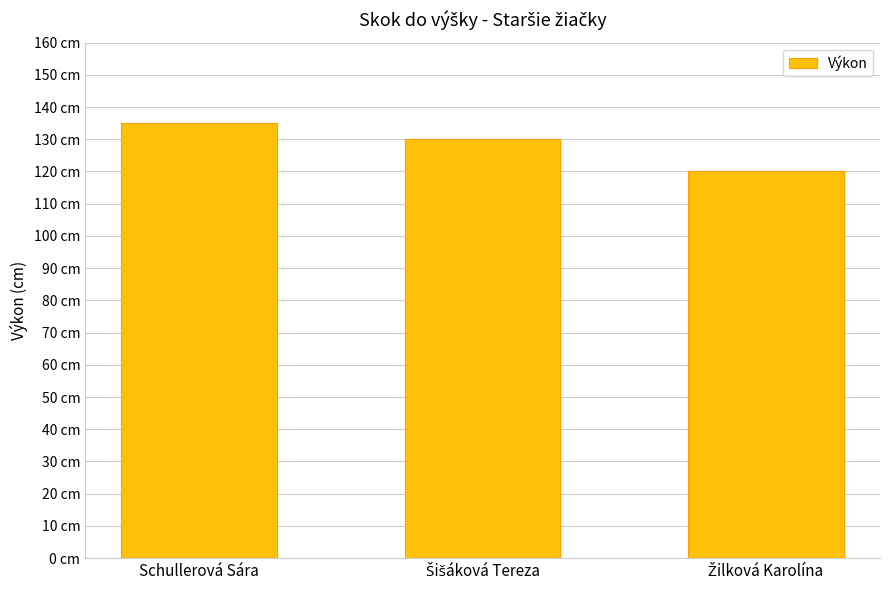

What is the difference between the maximum and second lowest values?

5